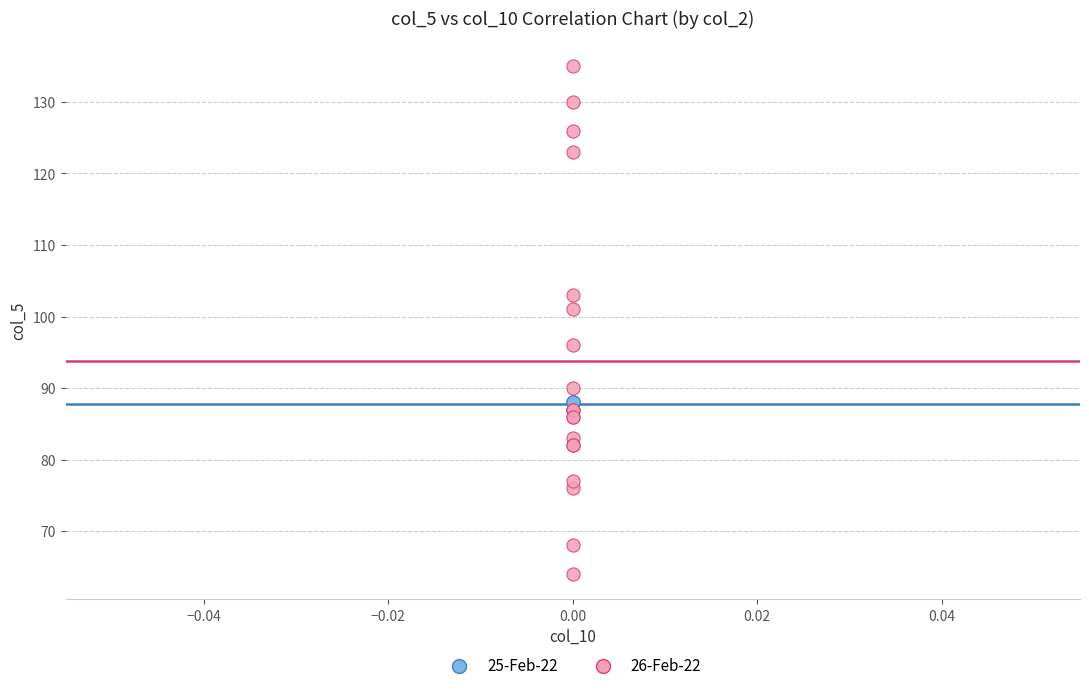

Which series contains the lowest Y value?

26-Feb-22